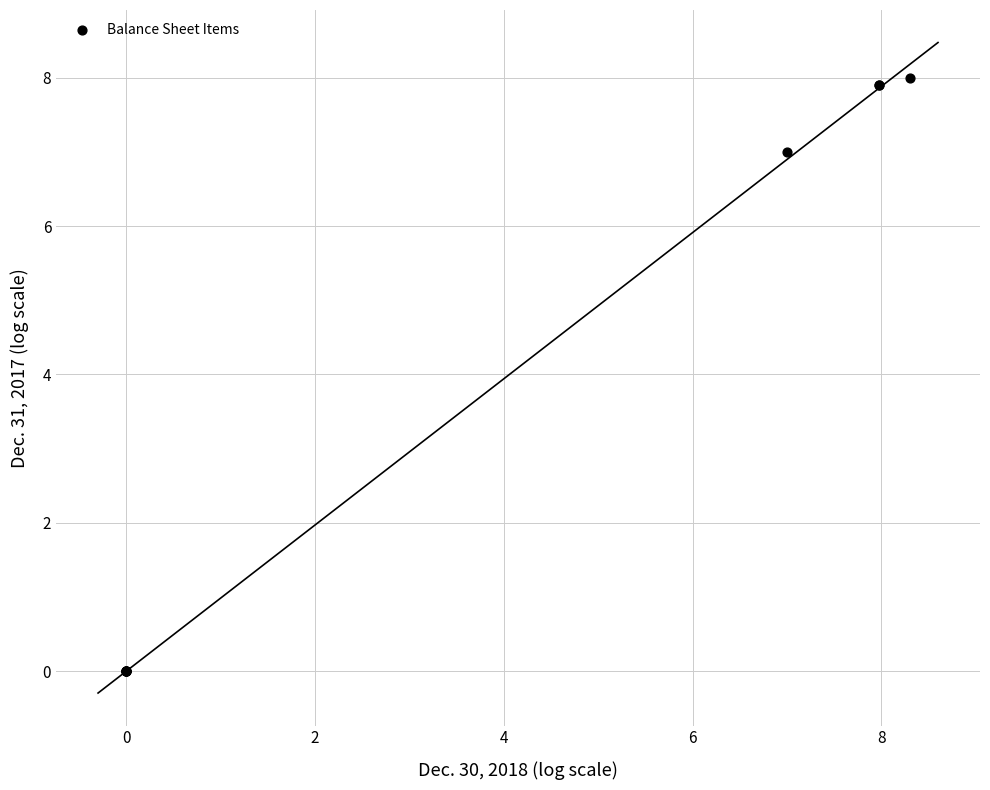

What Y value in the scatter plot is closest to 4?

7.0